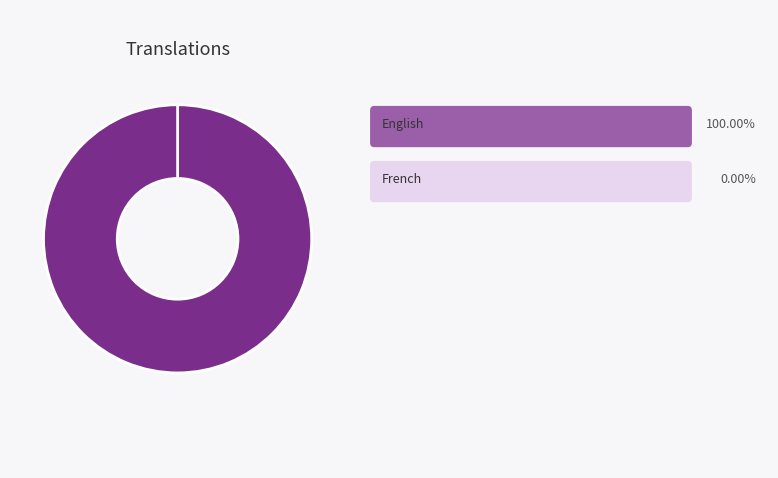

How many segments does this pie chart have?

2